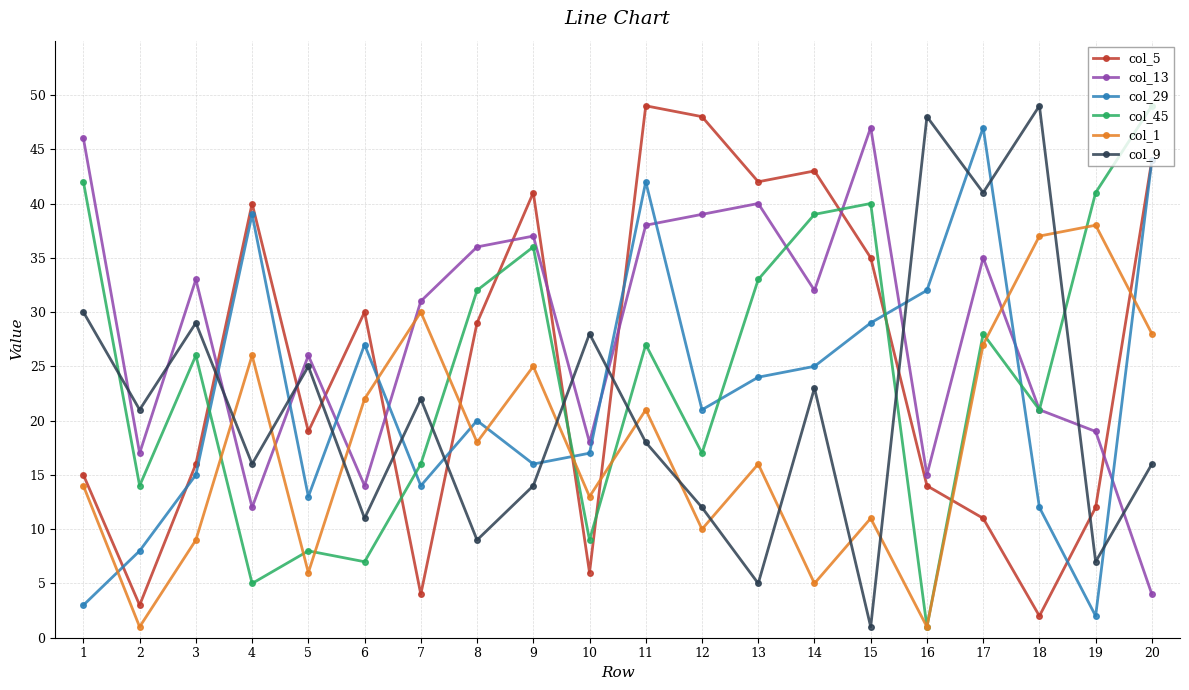

Where is col_45 nearest to the value 25?

3